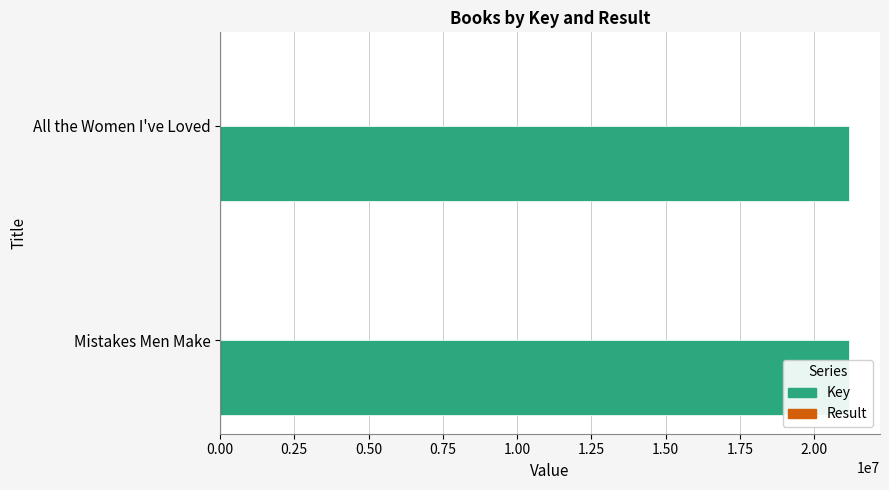

The value of Result at Mistakes Men Make is 1. True or false?

True